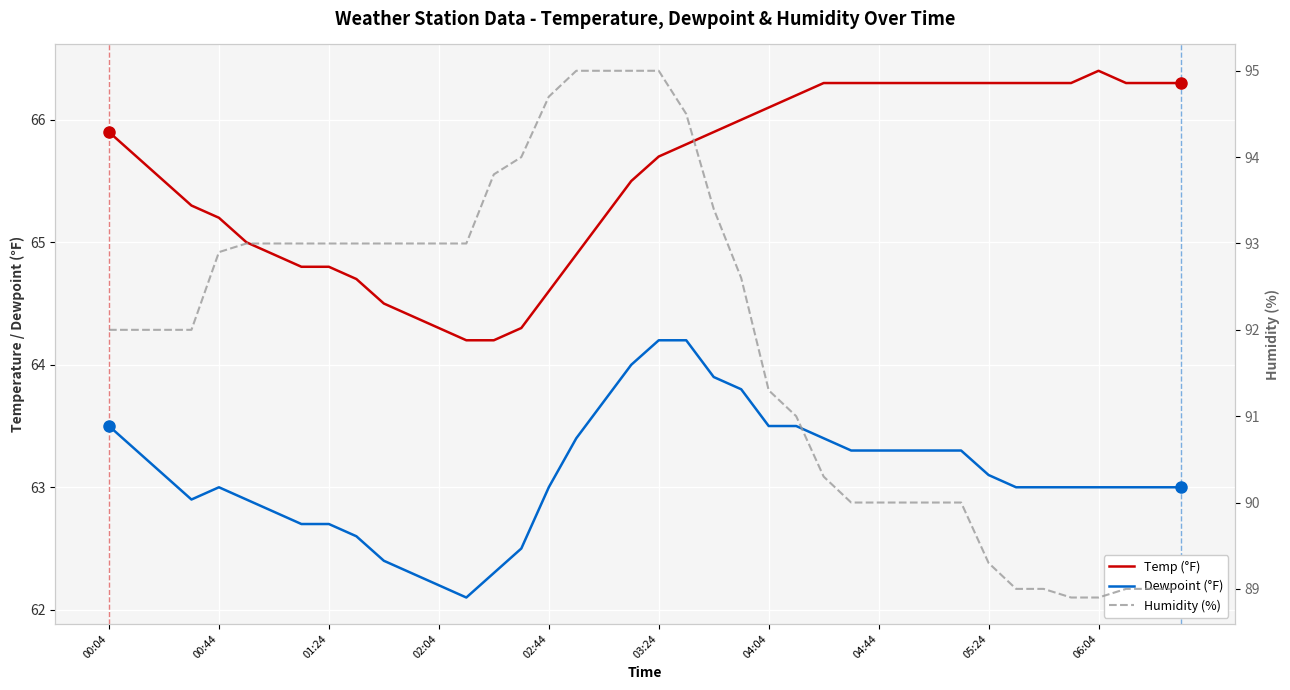

What is the difference between the maximum and second lowest values in the Dewpoint (°F) series?

2.0